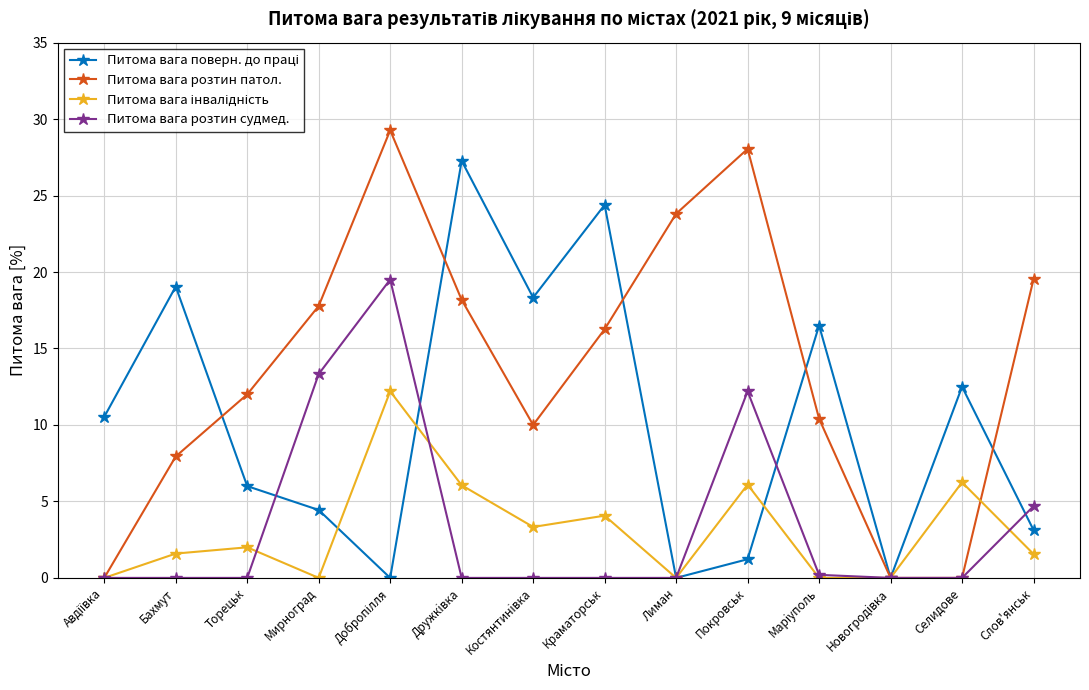

What is the label of the 1st point from the right?

Слов'янськ